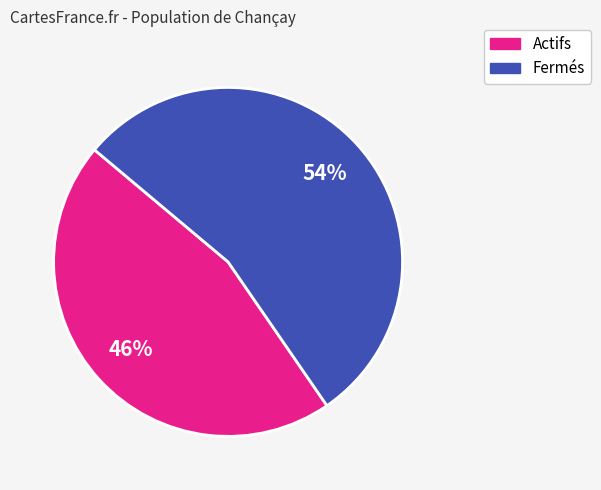

Combined, do Actifs and Fermés account for over 50%?

Yes